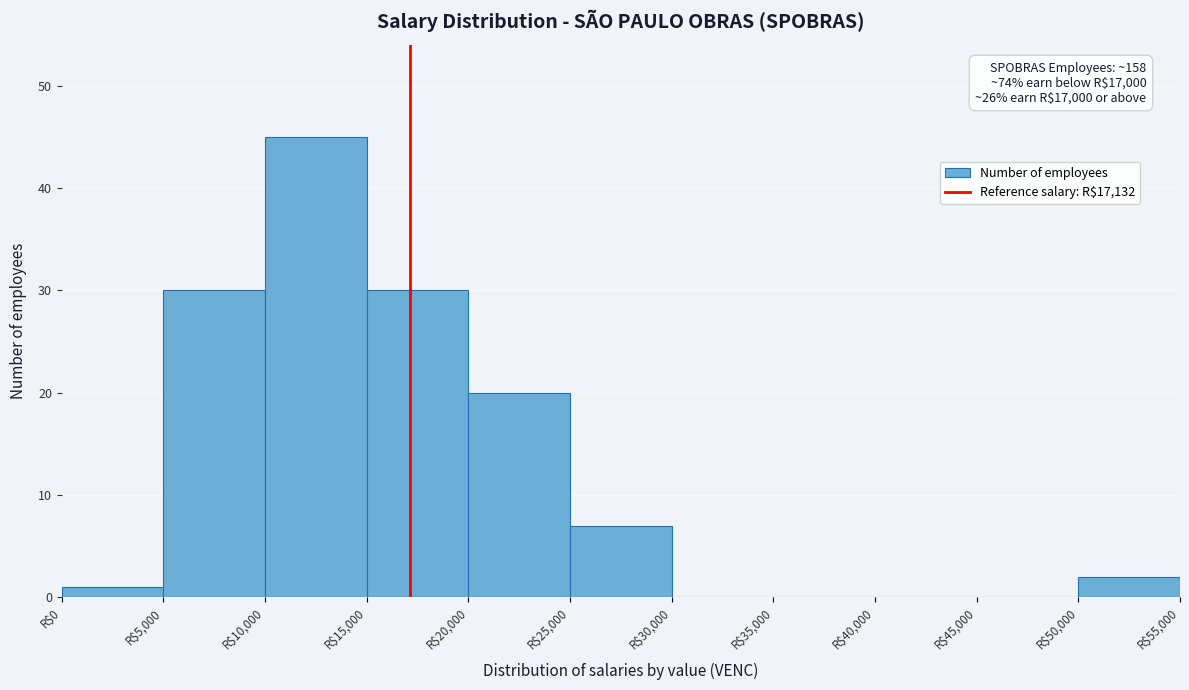

Over which range of the x-axis is the bar tallest?

10000 to 15000